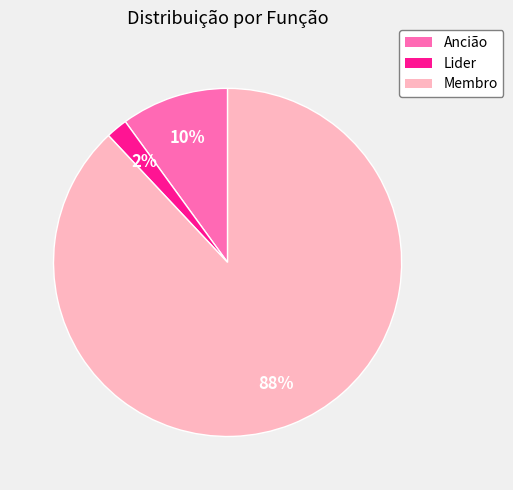

What percentage is the Membro slice, to the nearest percent?

88%